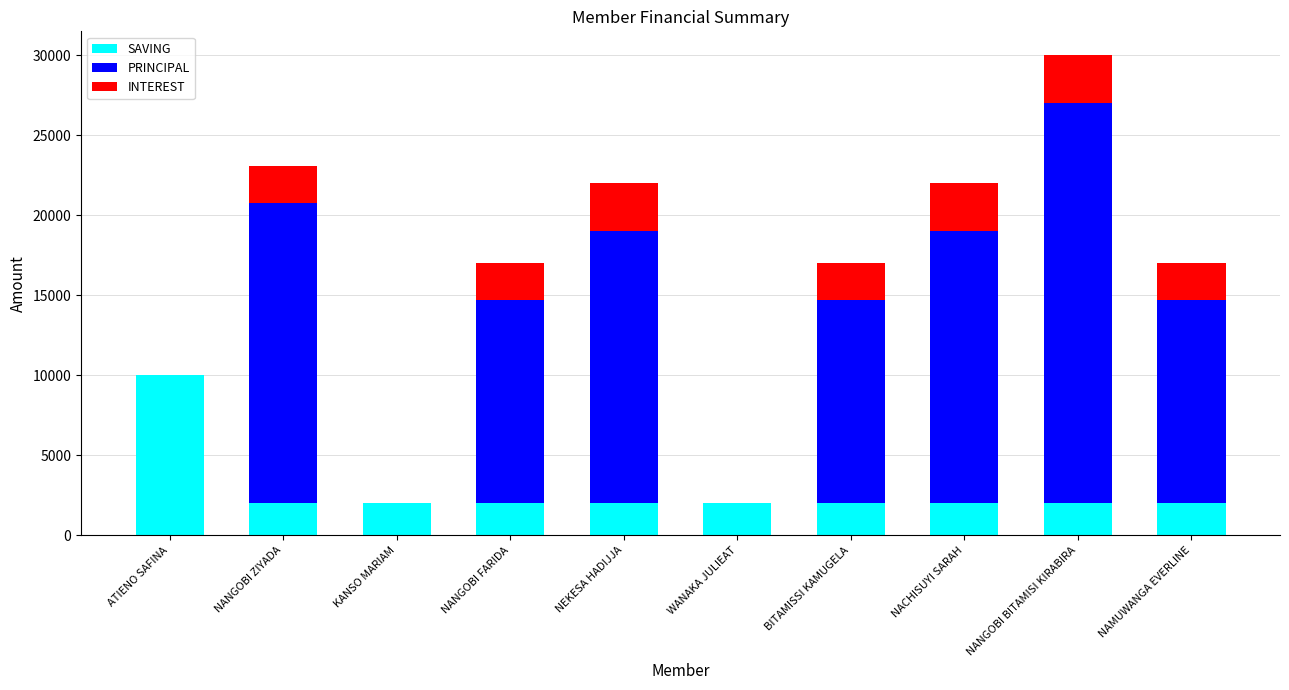

Which category has the highest value in the SAVING series?

ATIENO SAFINA